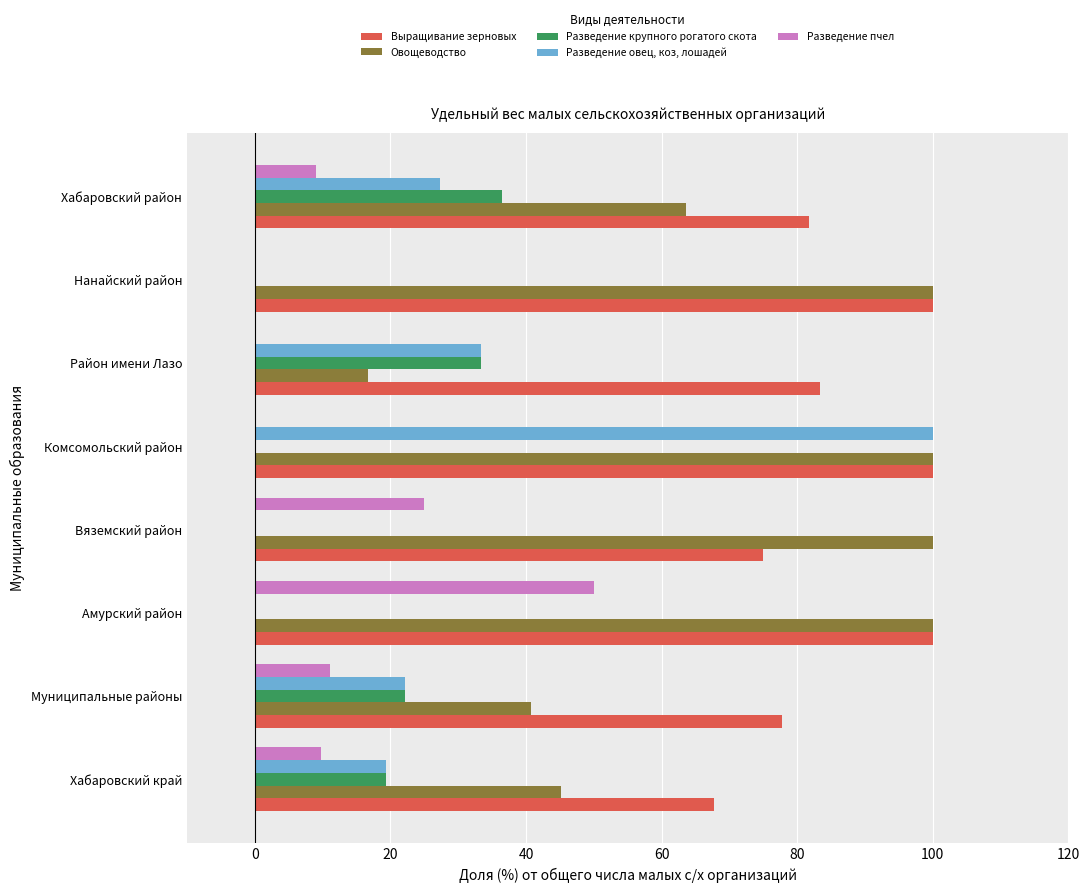

What value does the Выращивание зерновых series have at Хабаровский район?

81.8